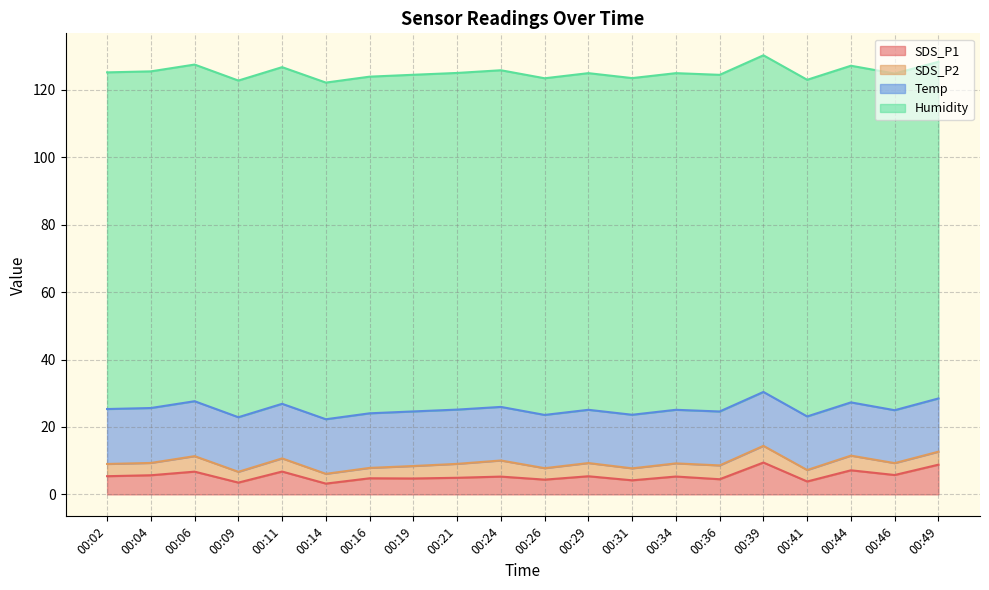

What is the spread (max minus min) of values at 00:09?

96.7